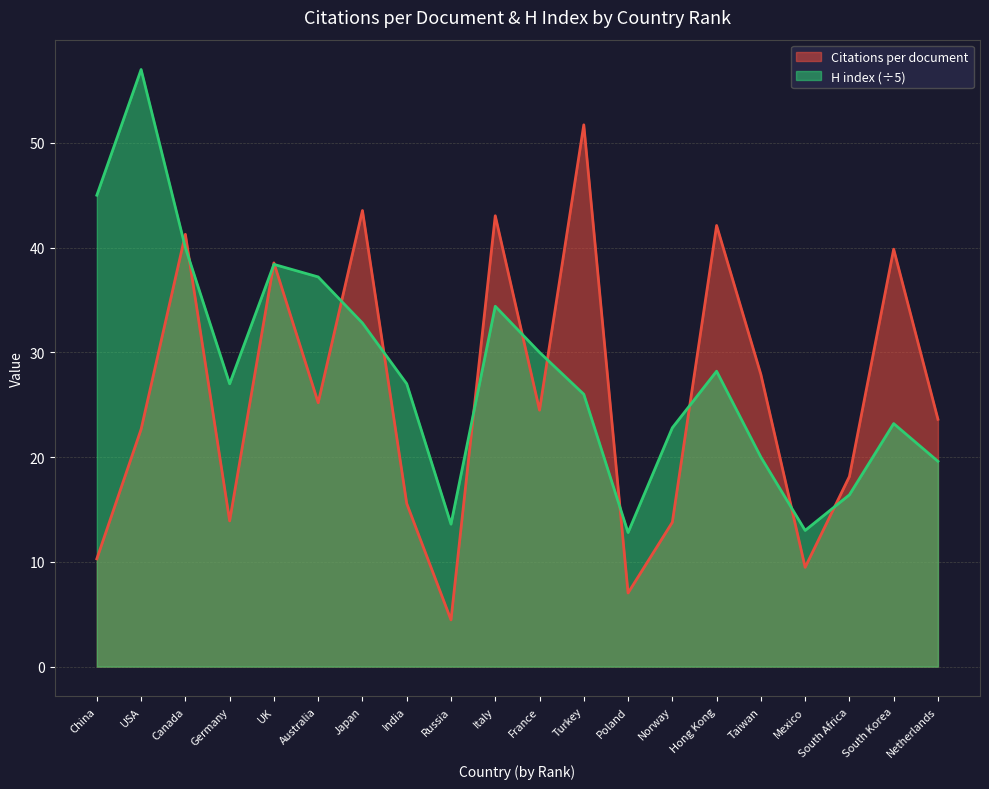

The value of H index (÷5) at South Korea is 23.2. True or false?

True